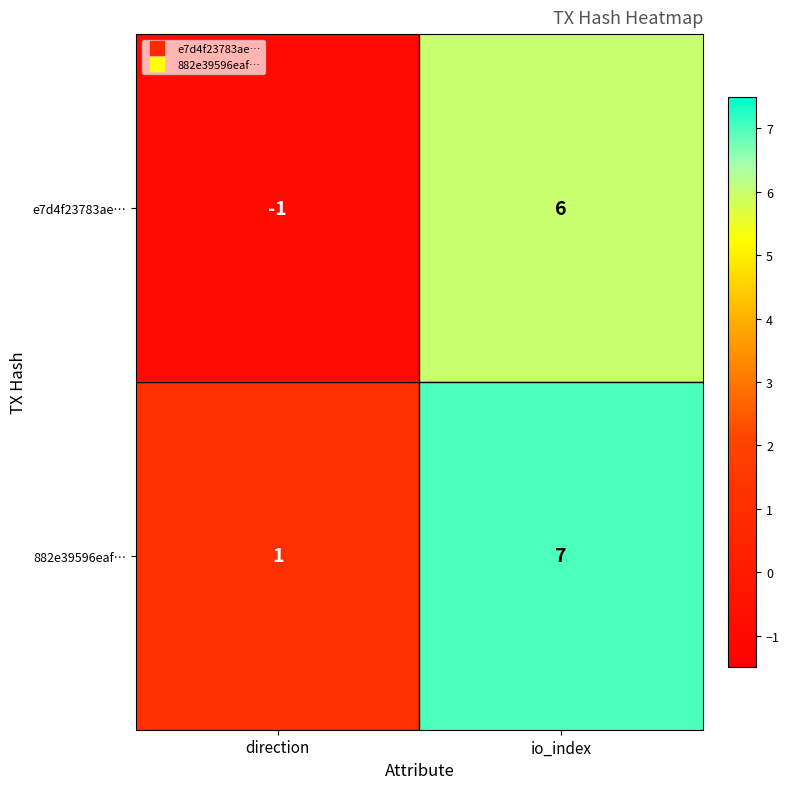

Reading left to right, what are all the values shown in this chart?

e7d4f23783ae…: direction=-1	io_index=6
882e39596eaf…: direction=1	io_index=7